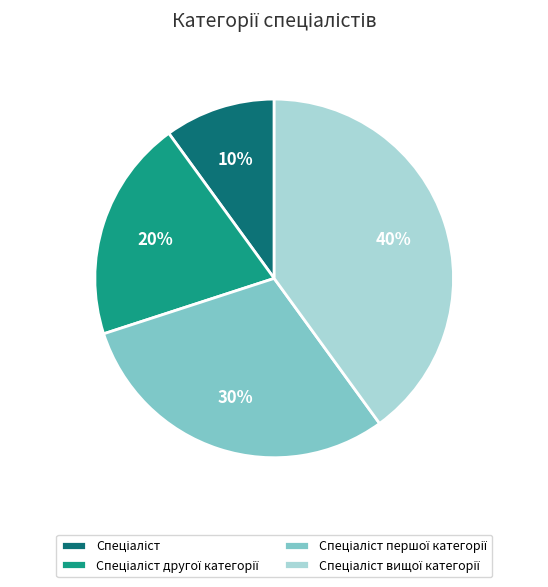

To the nearest percent, what is the average slice percentage?

25%